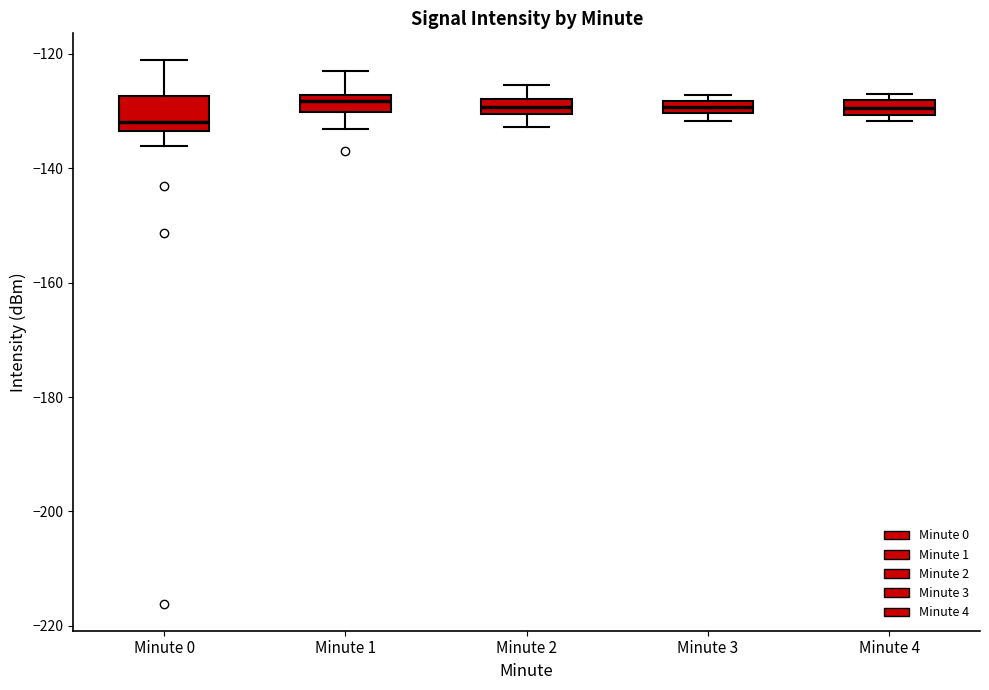

Which box is the tallest, from its lower edge to its upper edge?

Minute 0